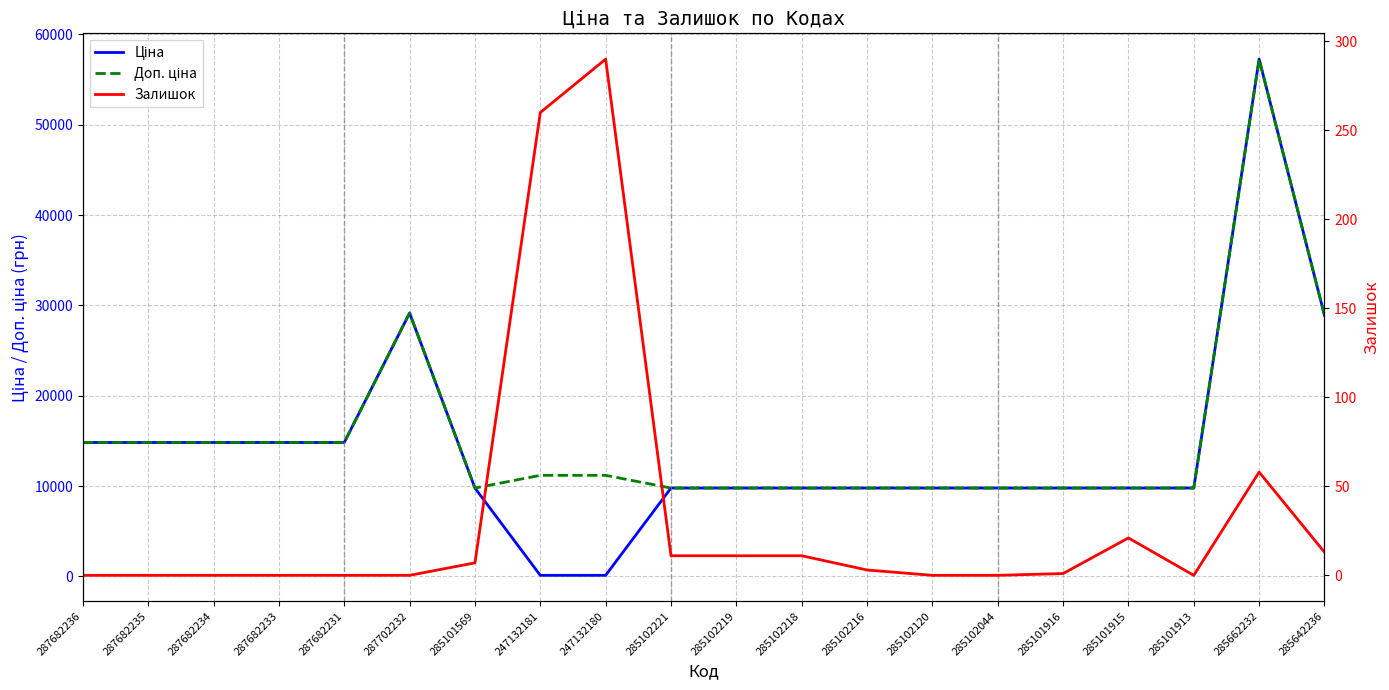

The value of Ціна at 285102120 is 5635.2. True or false?

False